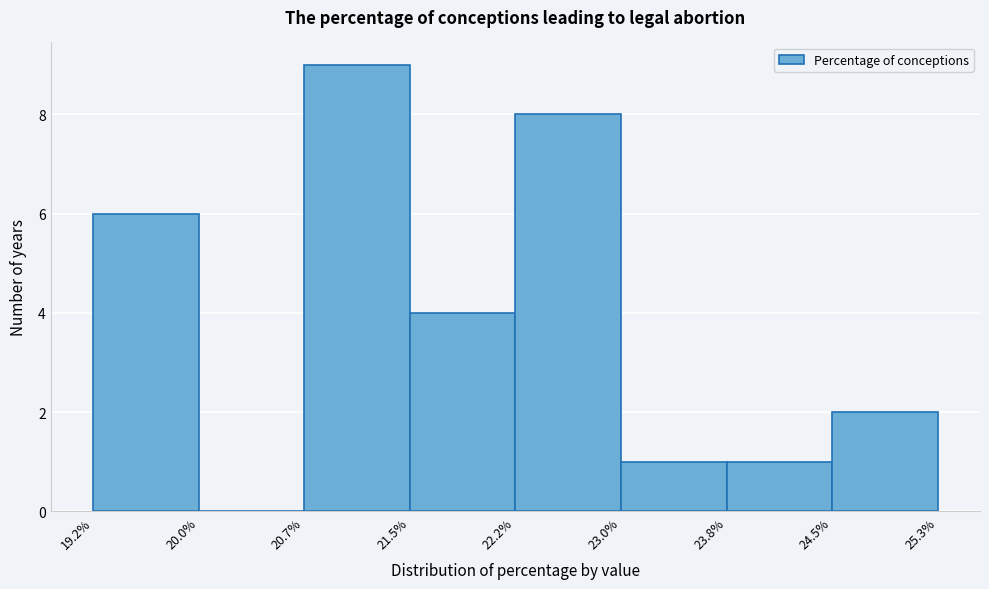

How tall is the bar that spans 21.5% to 22.2% on the x-axis? The values are not printed on the chart, so give them approximately, as read against the axis.

4